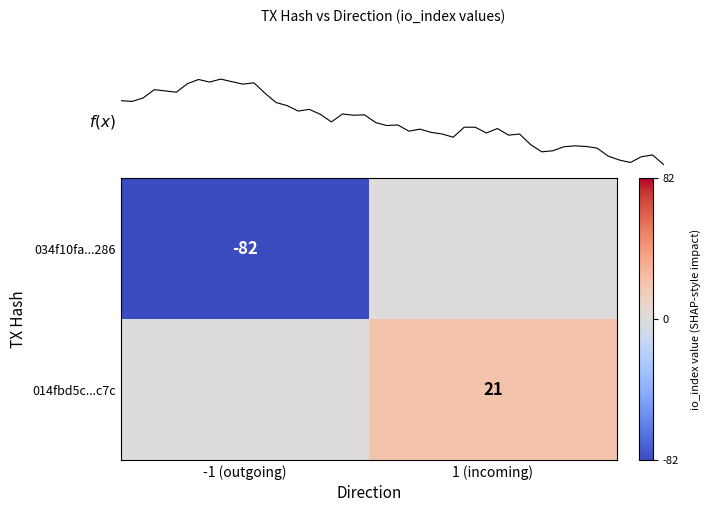

The value of 034f10fa...286 at -1 (outgoing) is -27. True or false?

False